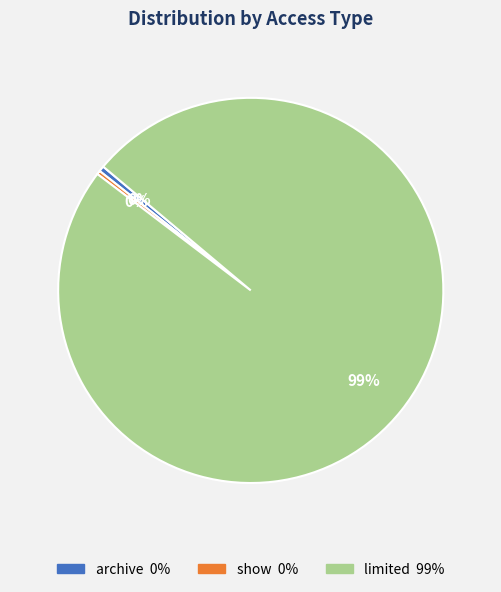

Which category has the biggest portion of the pie?

limited